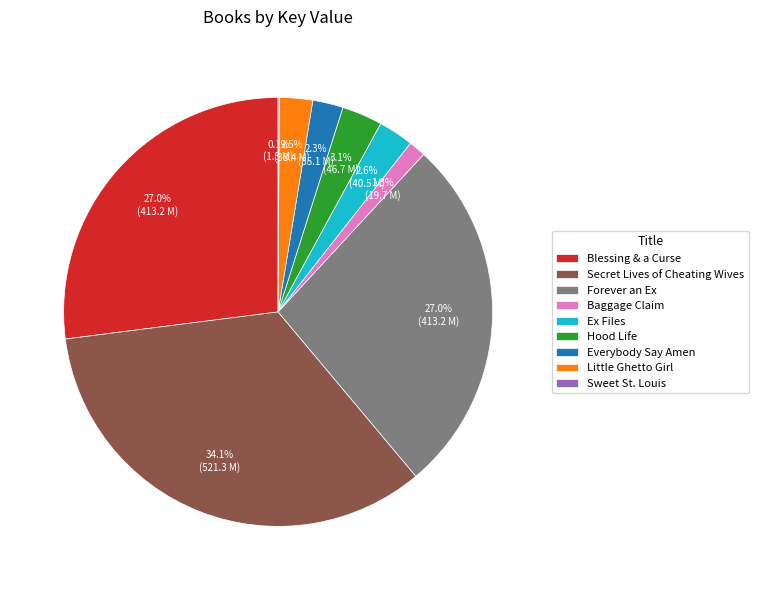

What is the largest slice in the pie chart?

Secret Lives of Cheating Wives